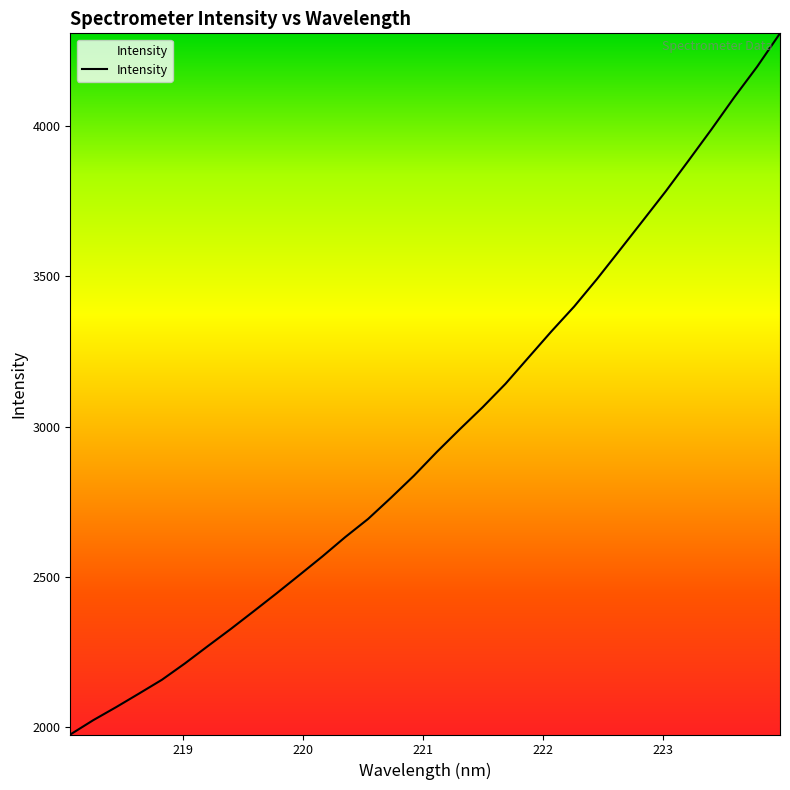

What is the smallest value displayed?

1975.8